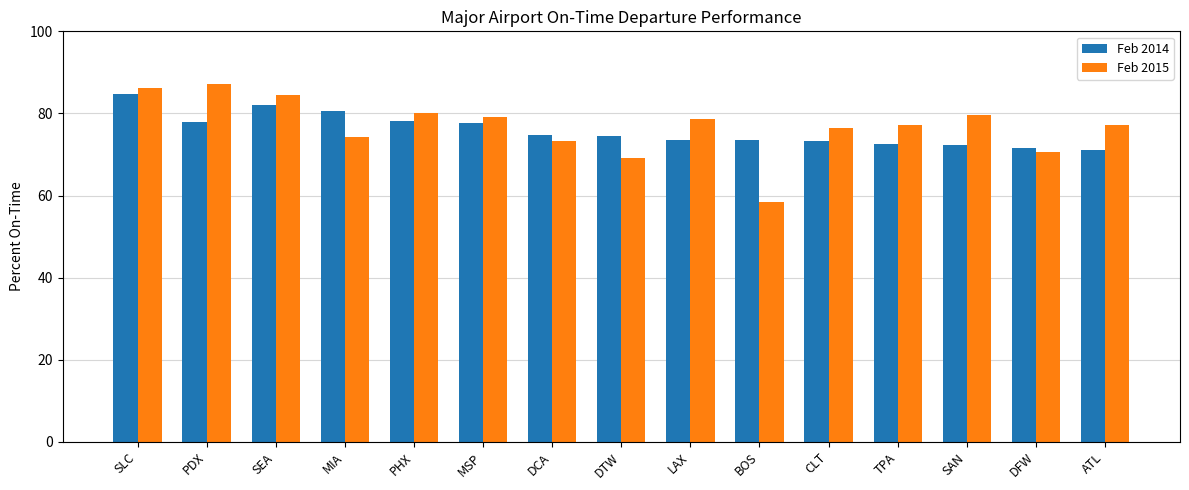

What is the difference between the Feb 2015 values at DCA and MSP?

5.9